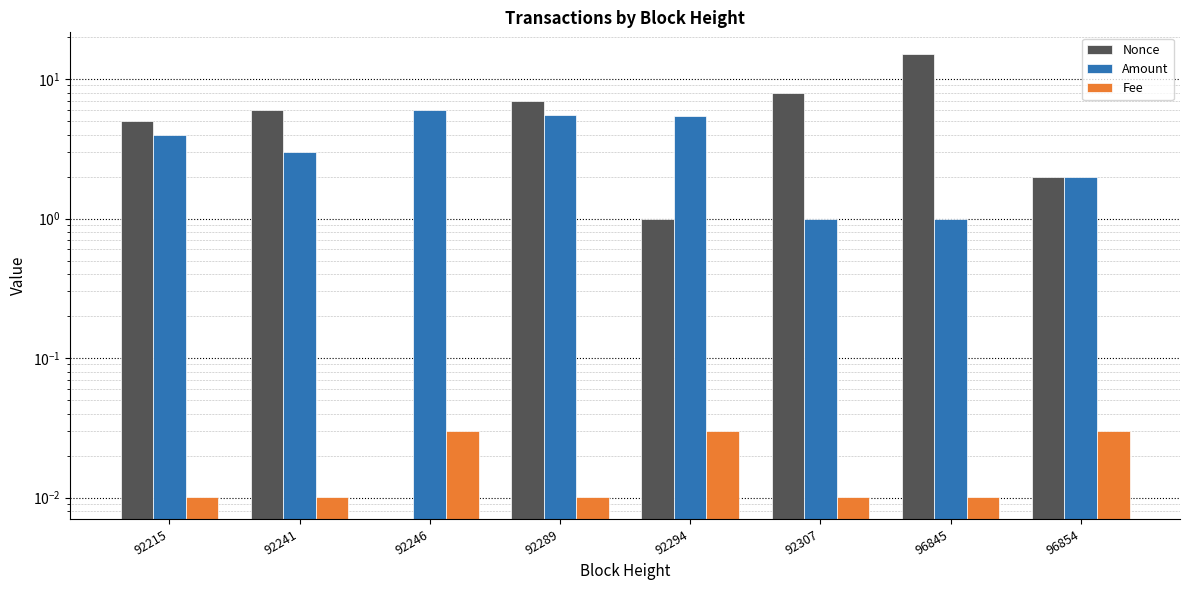

At which category is the sum across all series the highest?

96845